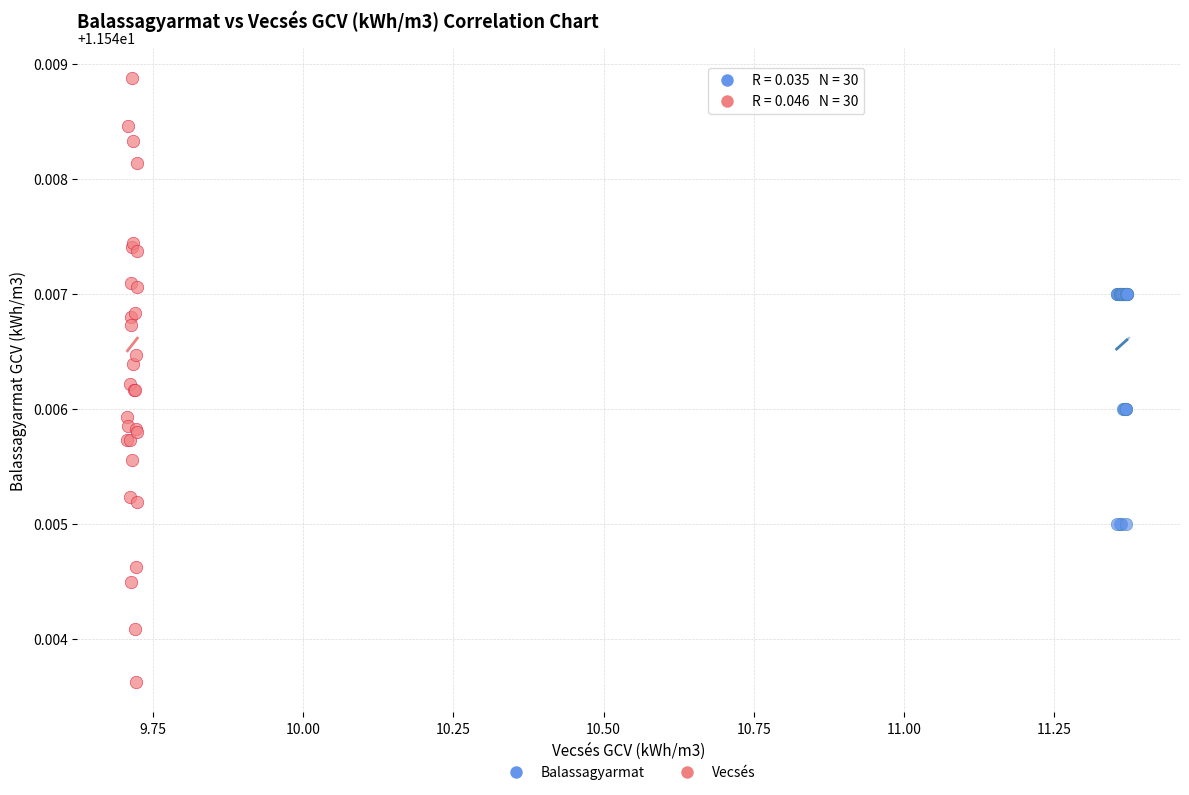

Which series reaches the minimum Y coordinate?

Vecsés